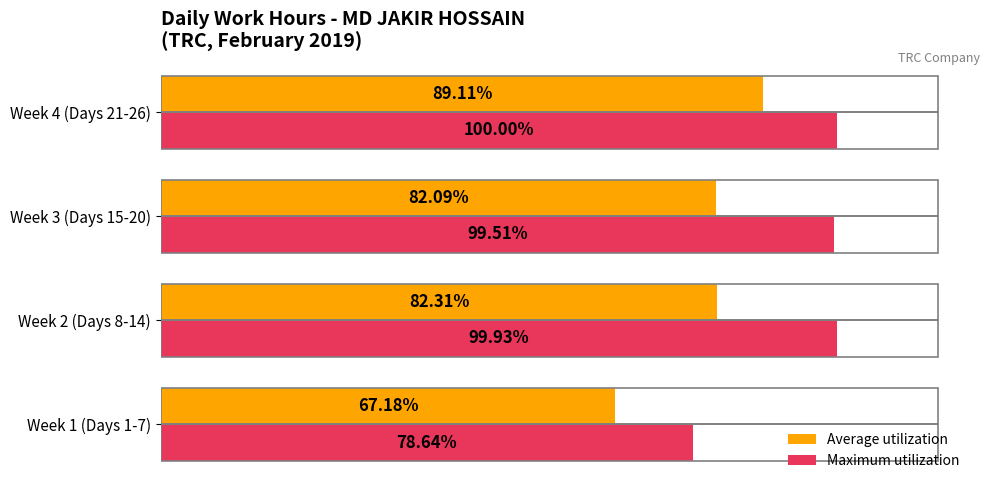

Is the value of Maximum utilization at Week 4 (Days 21-26) greater than the value of Average utilization at Week 2 (Days 8-14)?

Yes